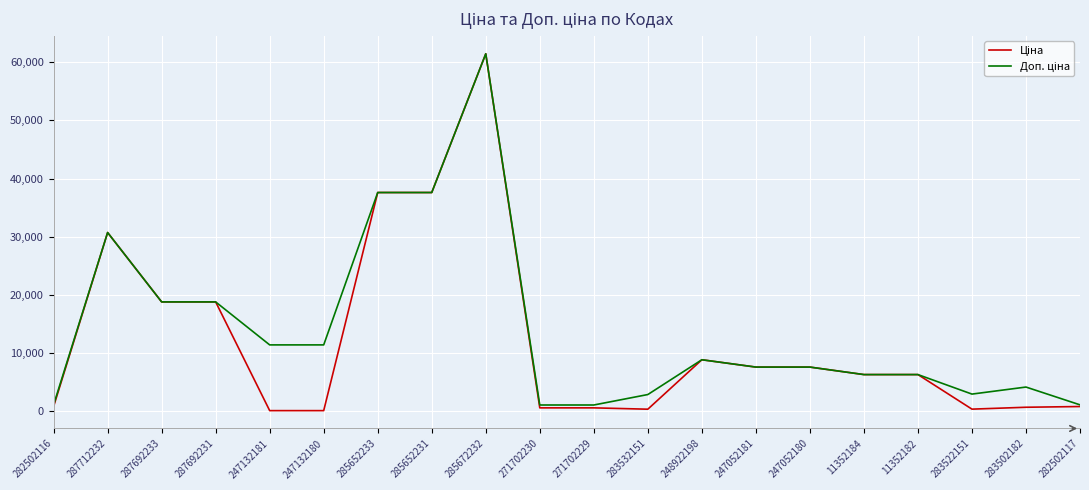

At which category is the sum across all series the highest?

285672232